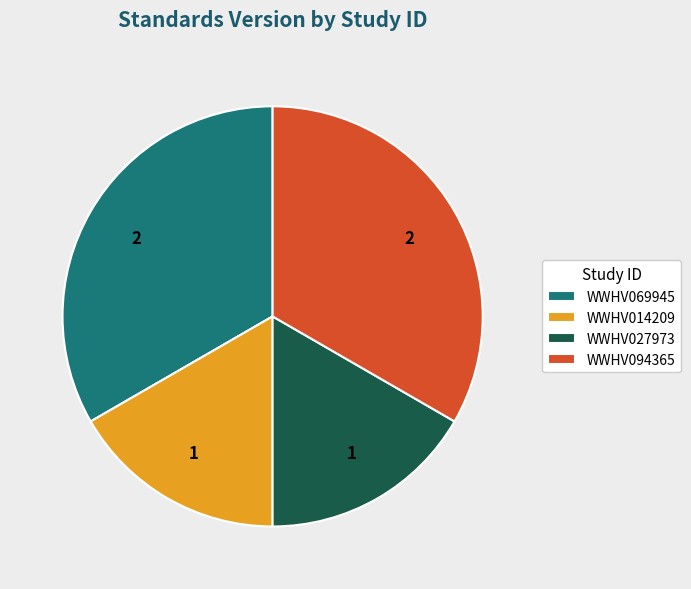

Does WWHV069945 represent more than half of the total?

No